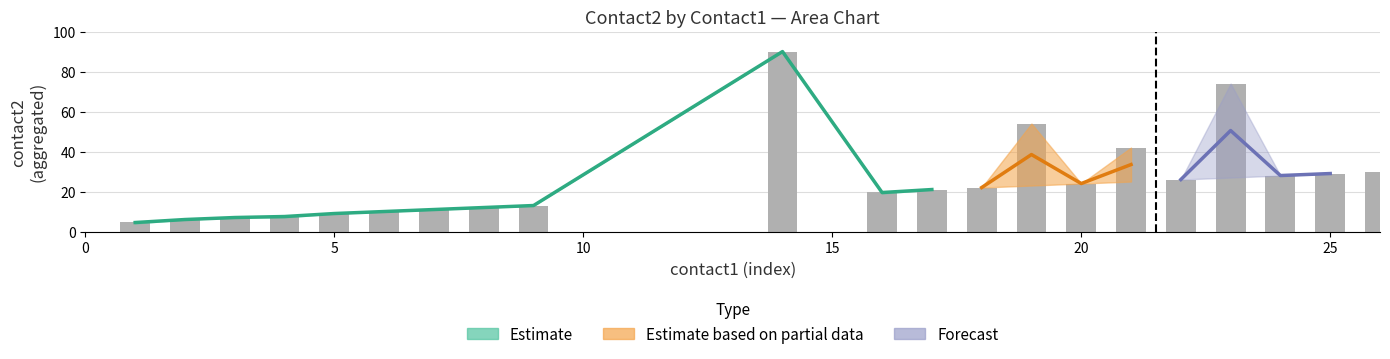

What is the average value of the contact2_mean series?

23.1